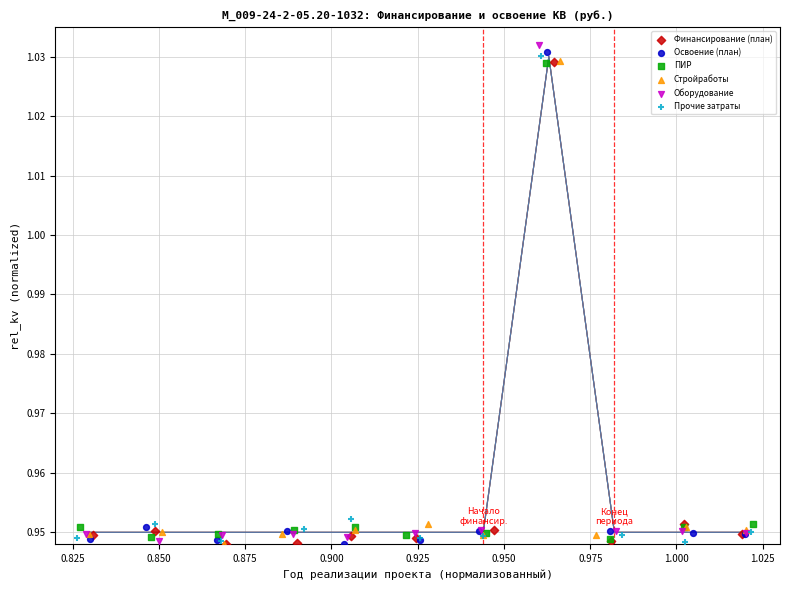

What are all the series names shown in the legend?

Финансирование (план), Освоение (план), ПИР, Стройработы, Оборудование, Прочие затраты